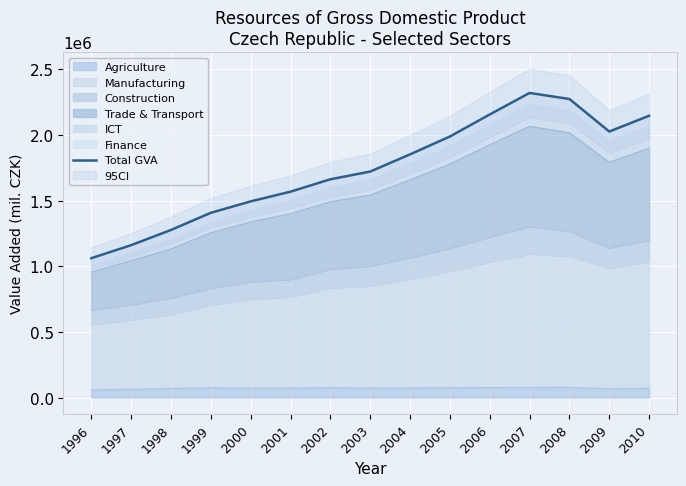

Between 2004 and 2006, which is larger?

2006